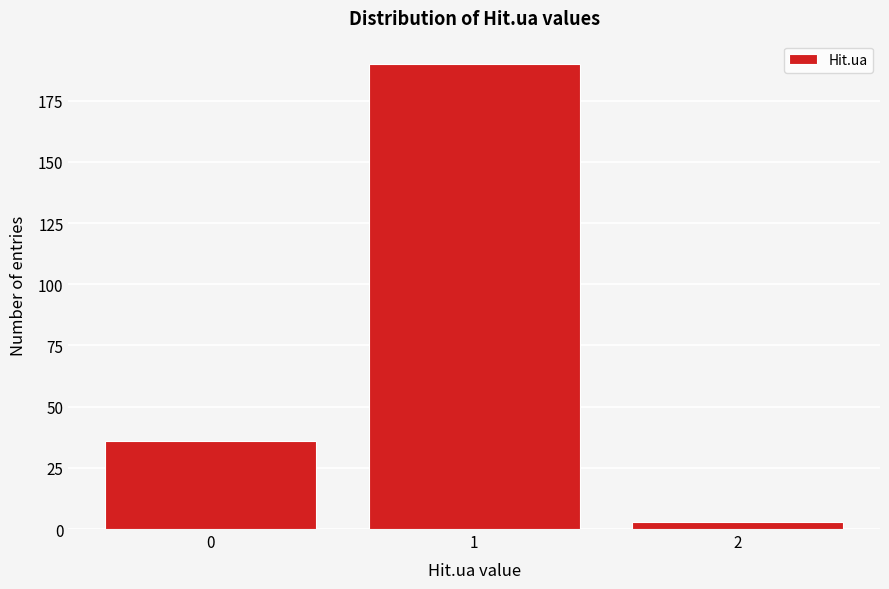

Reading right to left, what are all the values shown in this chart?

3	190	36